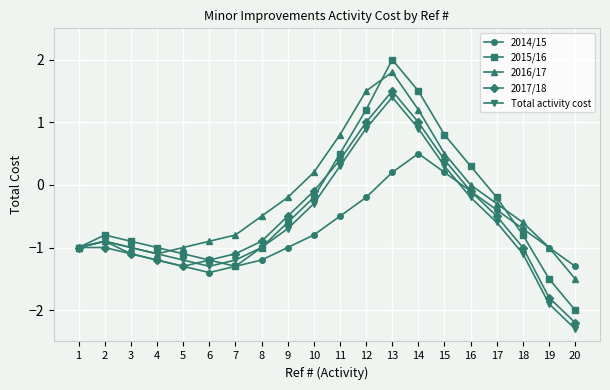

How many lines are shown in the chart?

5